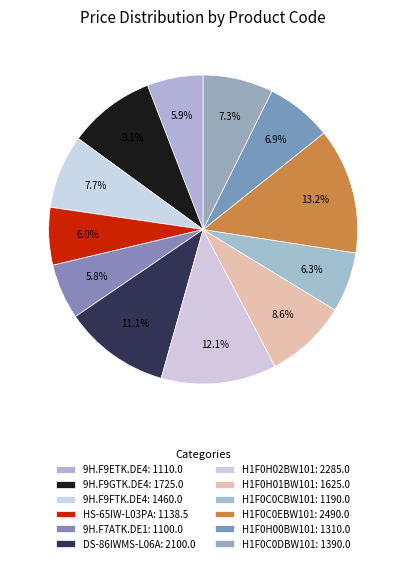

How many segments does this pie chart have?

12